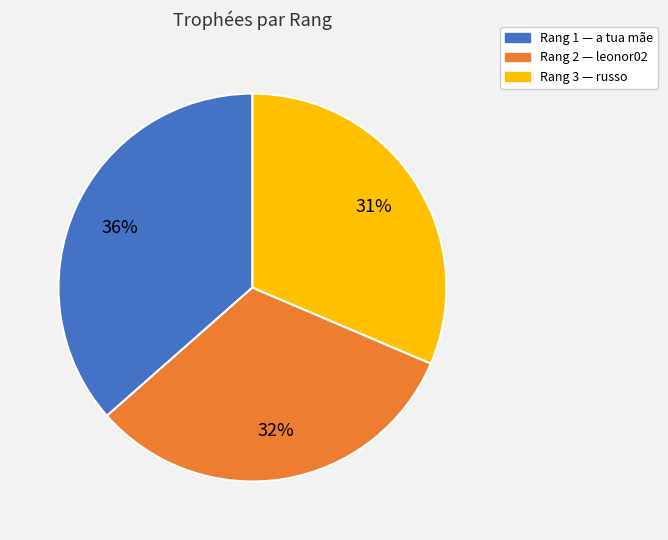

Is there any slice that represents more than half of the pie?

No